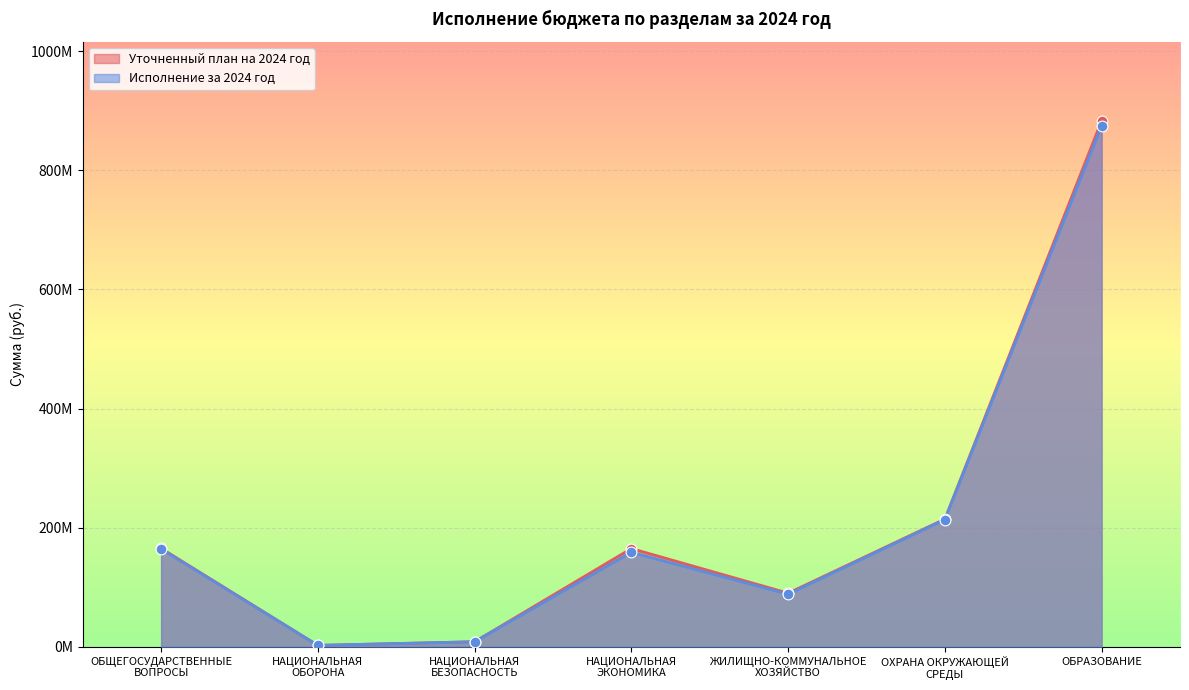

At how many categories does at least one series exceed 706950723?

1